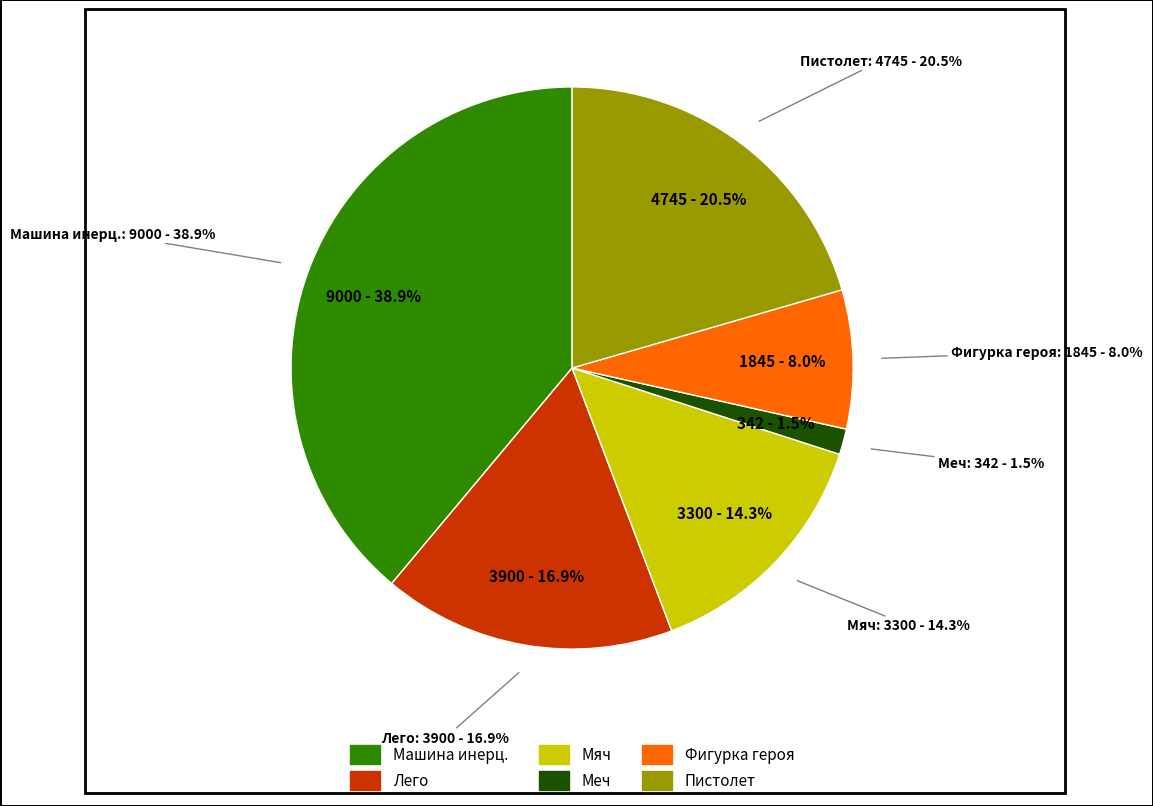

Is there any slice that represents more than half of the pie?

No